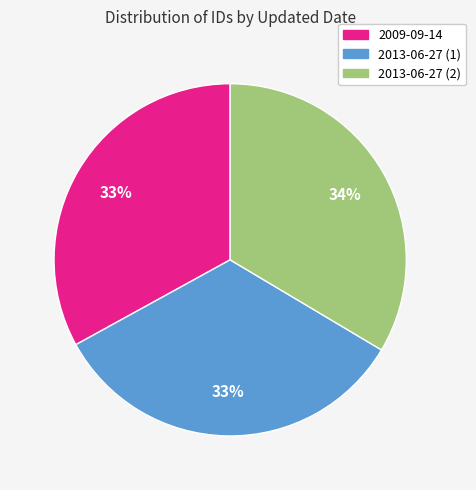

Approximately how many times larger is the value at 2013-06-27 (2) compared to 2009-09-14?

1.0